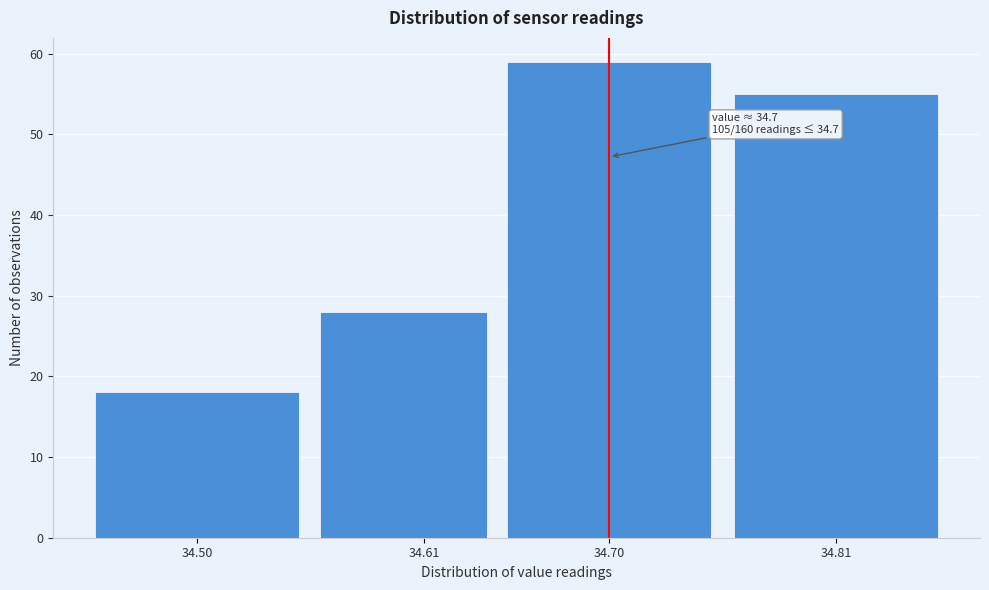

Reading left to right, what are all the values shown in this chart?

18	28	59	55